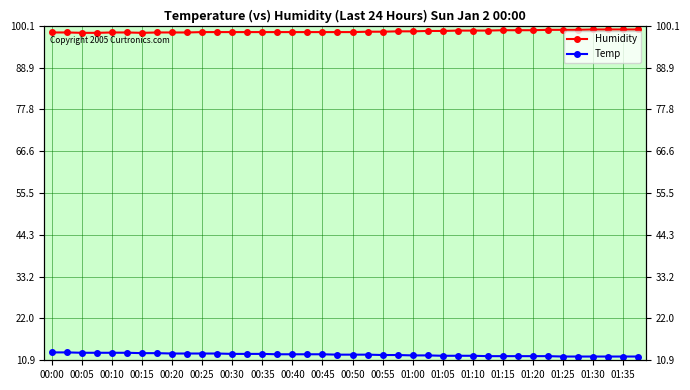

What is the value of the Humidity point at the 8th from the left?

98.3